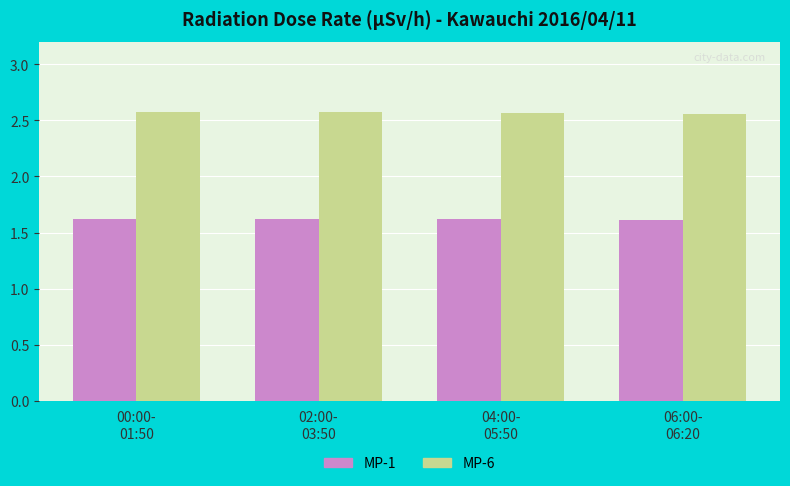

What is the smallest value displayed?

1.6